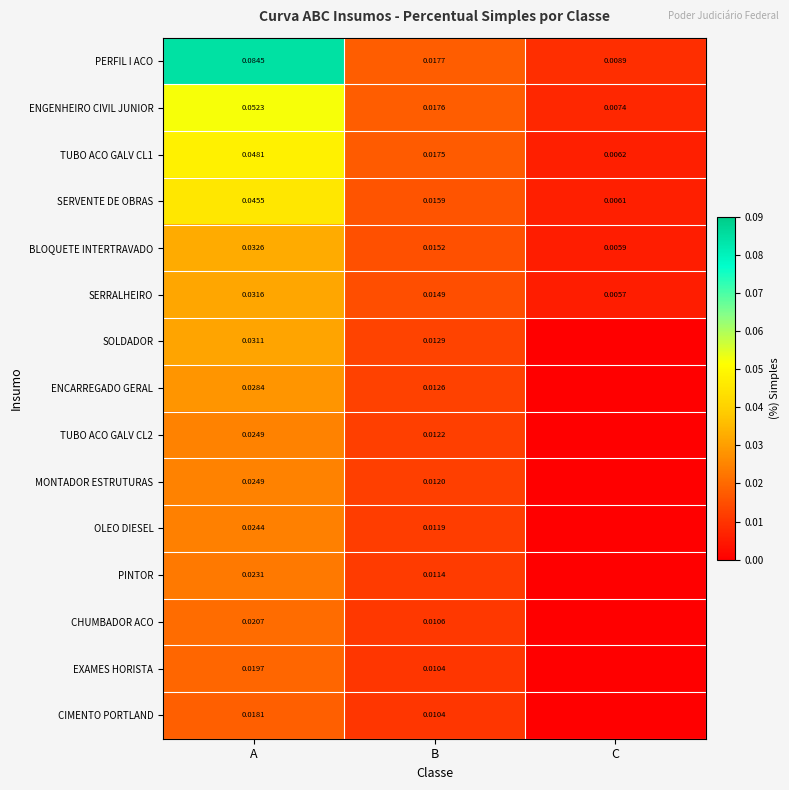

Is the value of CHUMBADOR ACO at B greater than the value of ENGENHEIRO CIVIL JUNIOR at C?

Yes